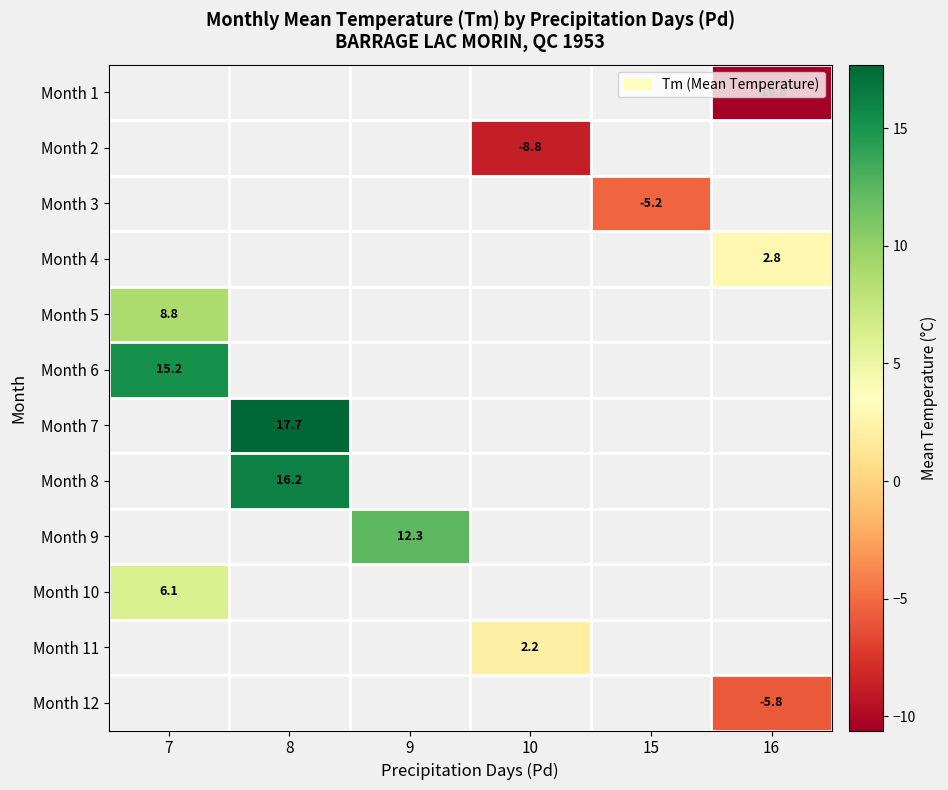

What is the greatest value displayed?

17.7